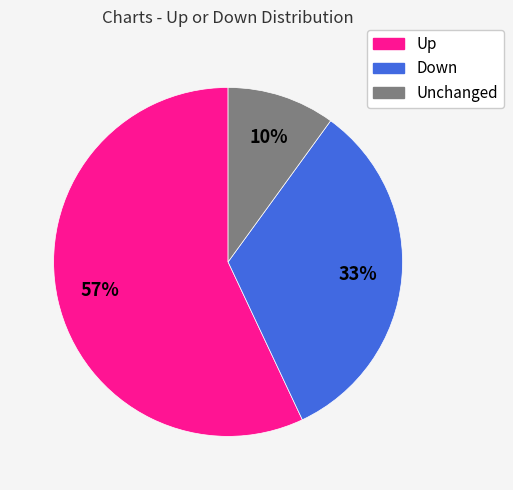

Is there a majority slice in this chart?

Yes